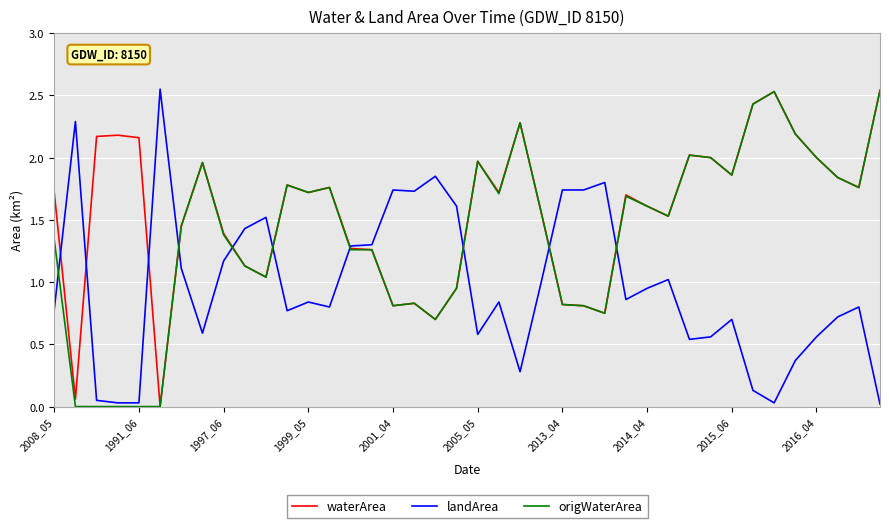

True or false: origWaterArea and landArea cross at least once.

True